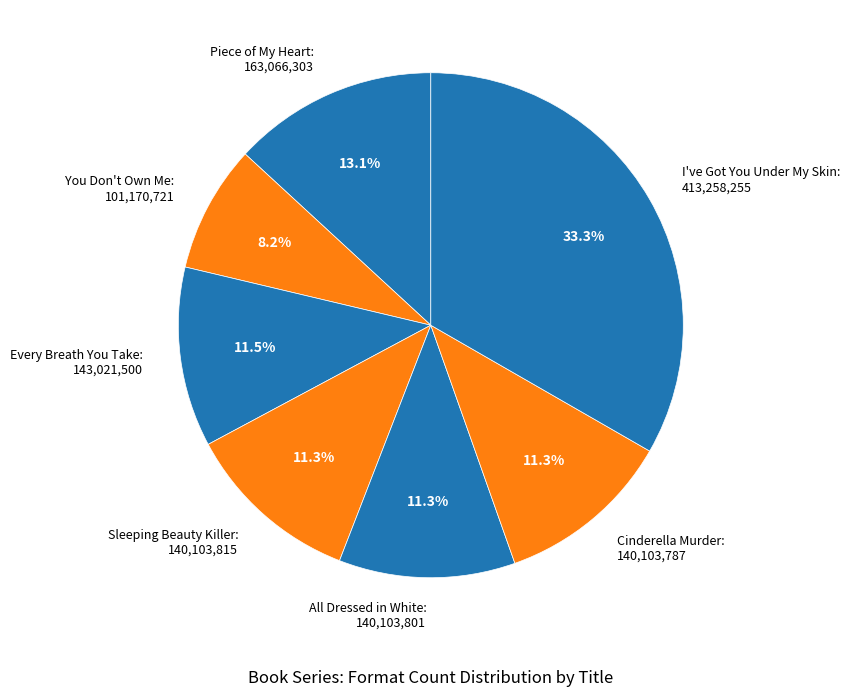

True or false: I've Got You Under My Skin accounts for 40% of the total.

False